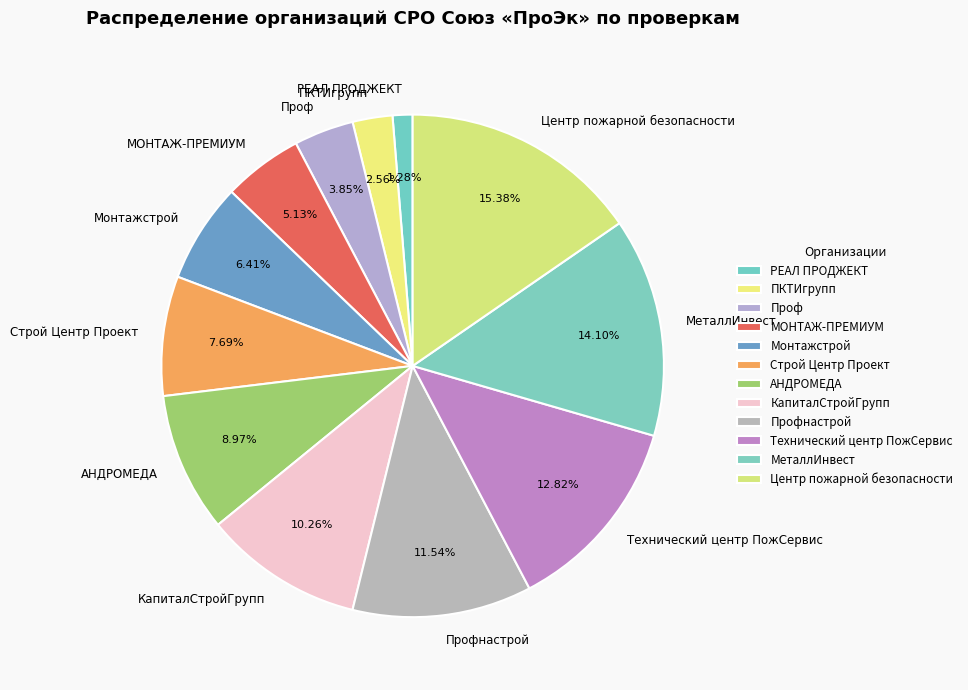

Is the sum of Профнастрой and МОНТАЖ-ПРЕМИУМ greater than half?

No